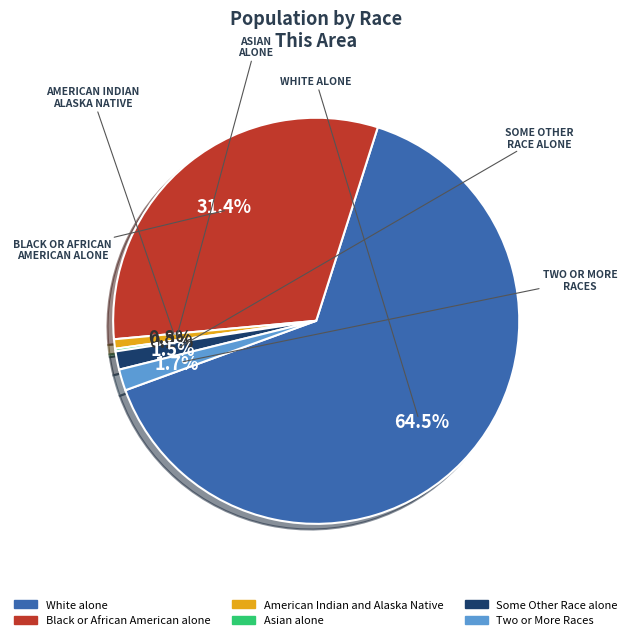

Combined, do American Indian and Alaska Native and Some Other Race alone account for over 50%?

No